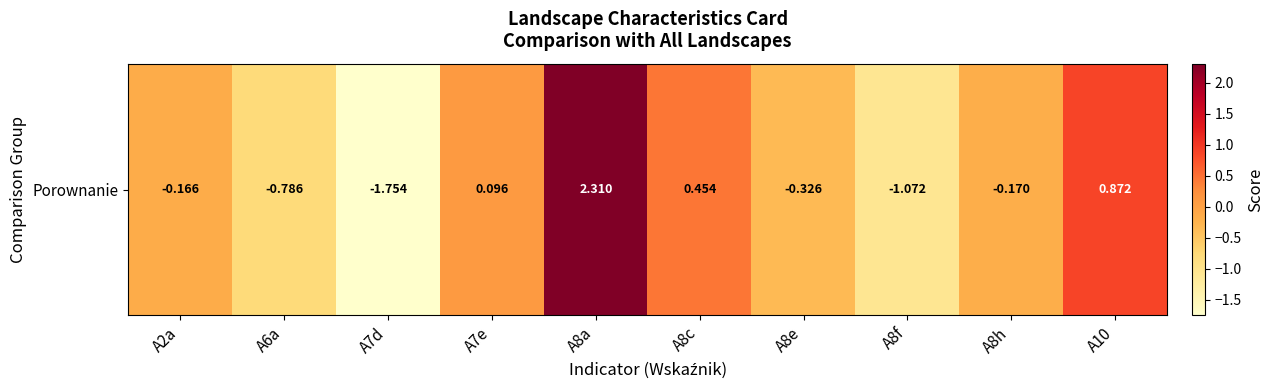

Is it true that the value at A7e is 0.0?

False